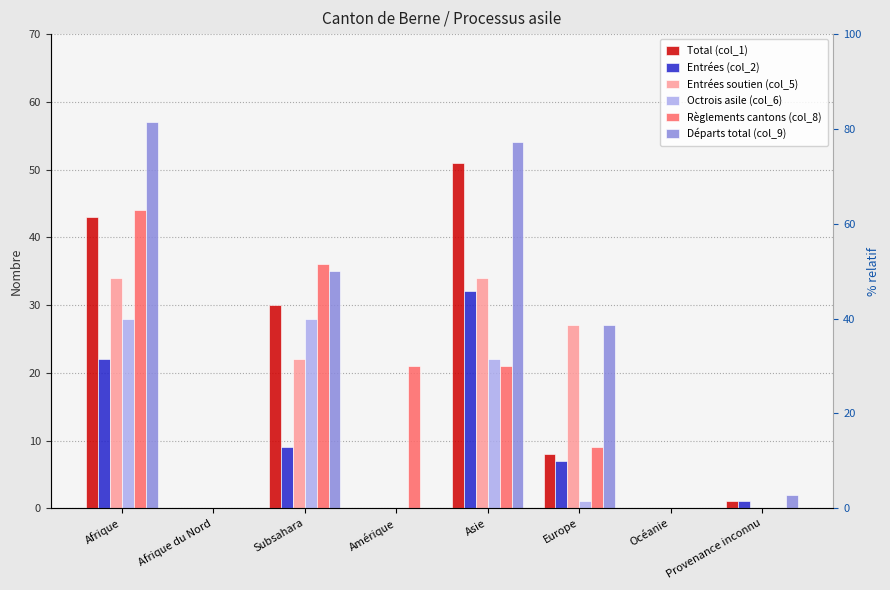

What is the value of the Règlements cantons (col_8) bar at the 5th from the left?

21